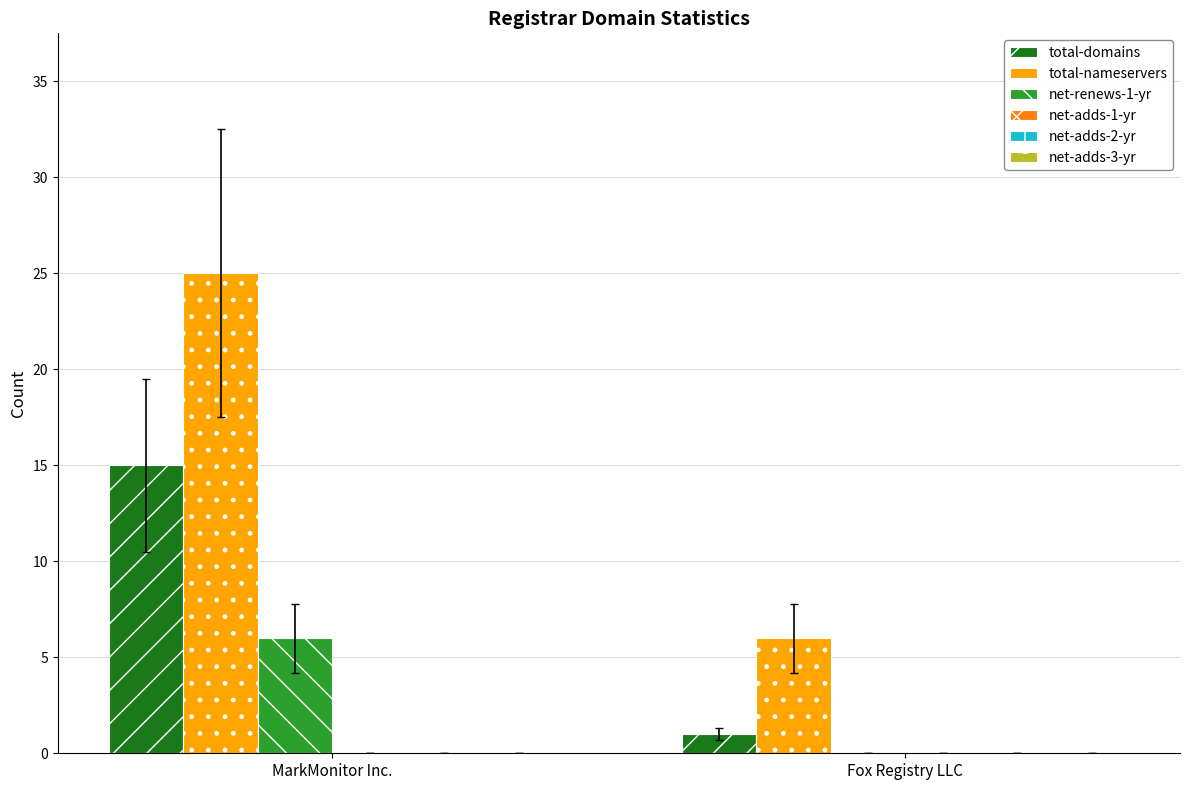

Are the bars grouped side by side (vs. stacked)?

Yes